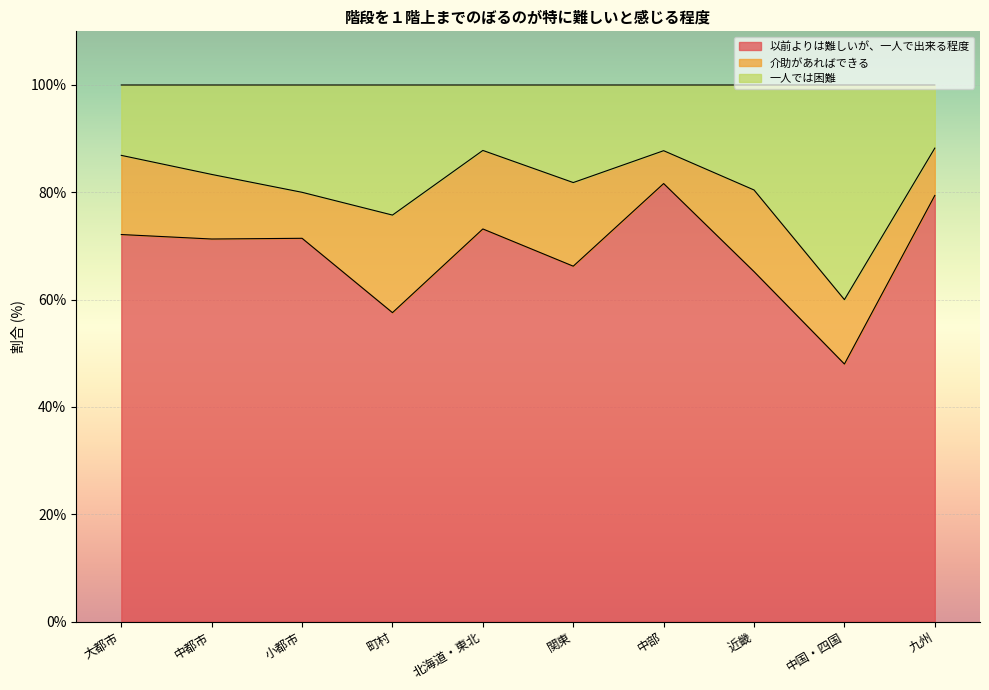

What is the total value across all series at 北海道・東北?

100.0